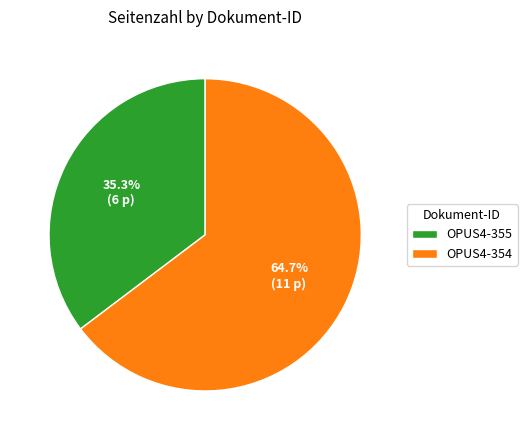

Approximately how many times larger is the value at OPUS4-355 compared to OPUS4-354?

0.5